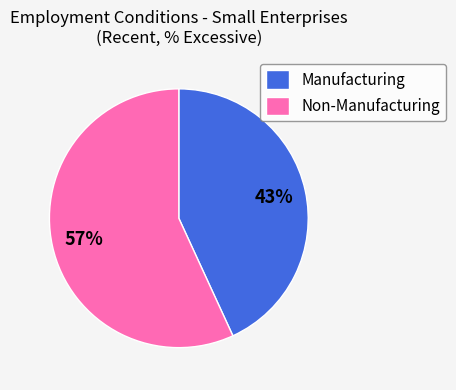

Count the number of slices in the pie.

2